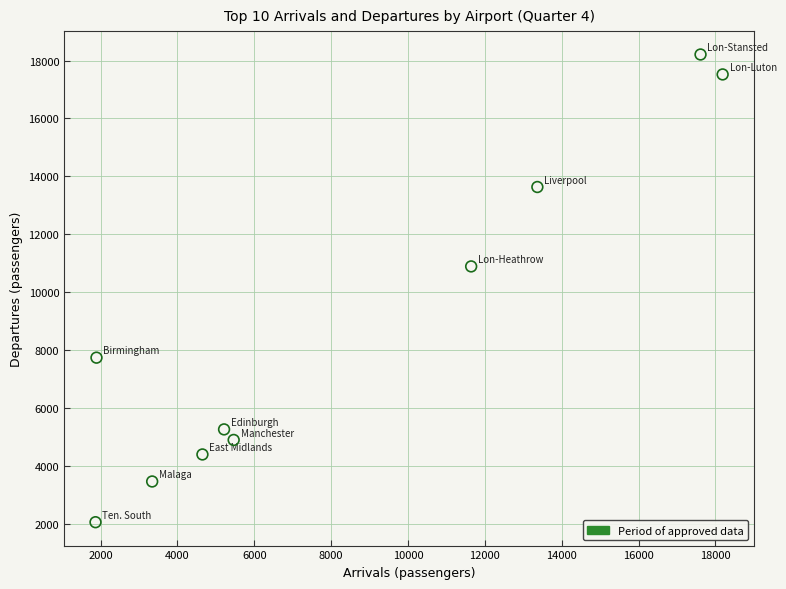

What Y value in the scatter plot is closest to 10127?

10885